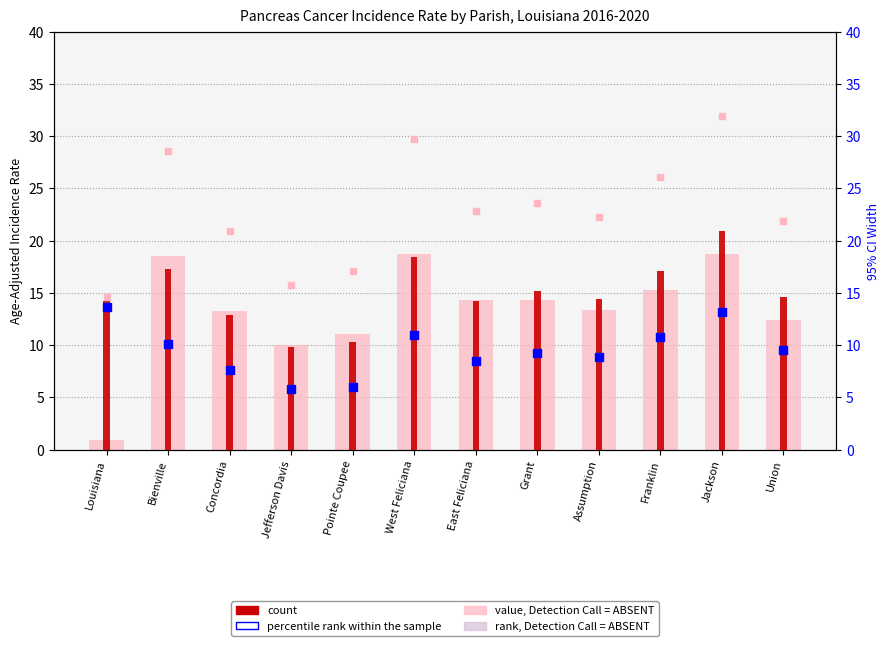

Which series contains the highest Y value?

Upper 95% CI